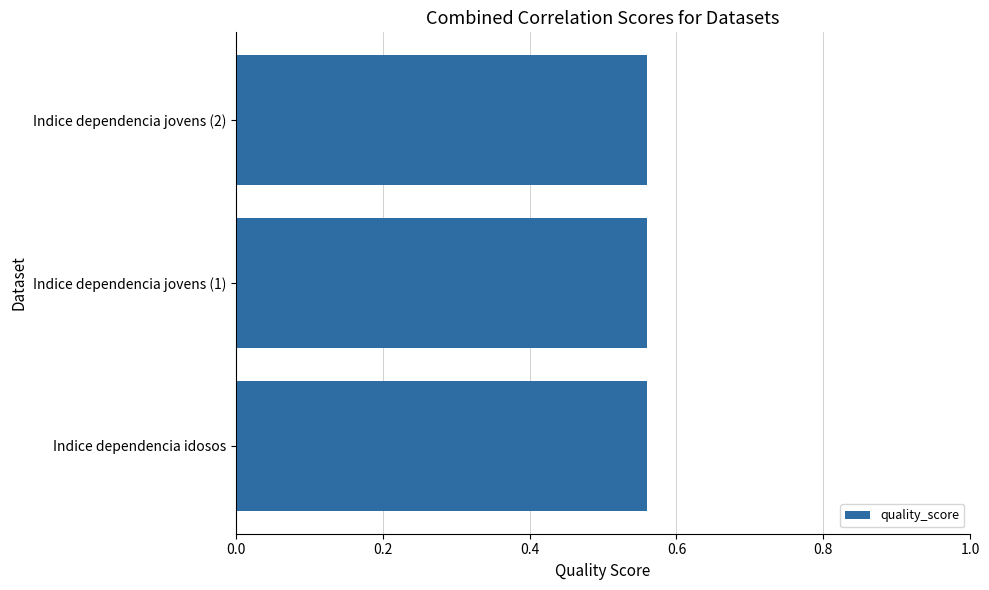

What position from the right is Indice dependencia idosos?

3